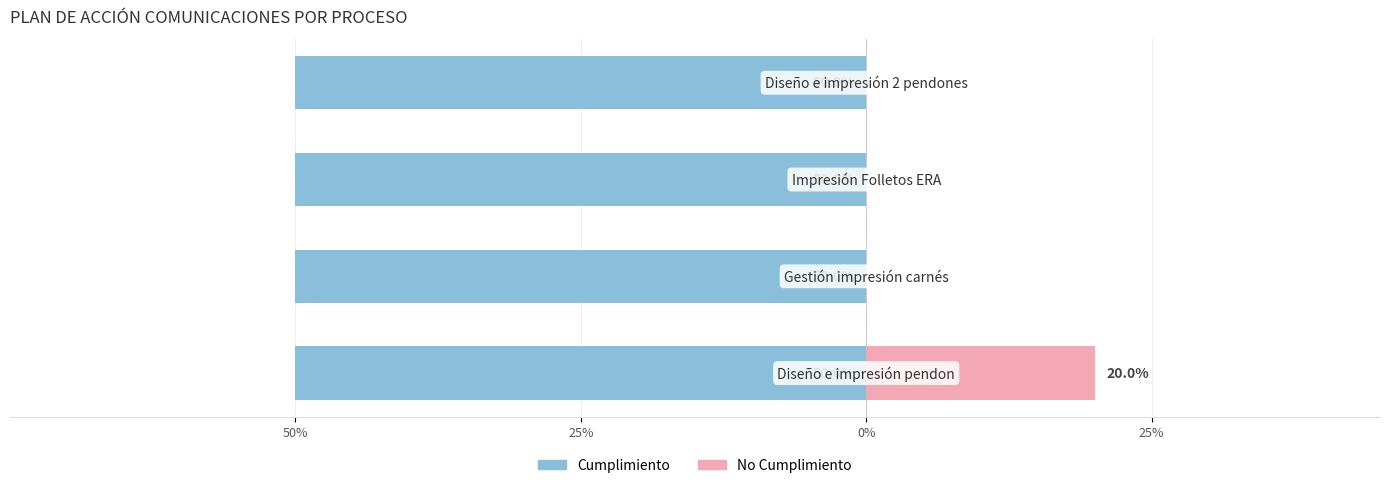

At how many categories does at least one series exceed 0?

4